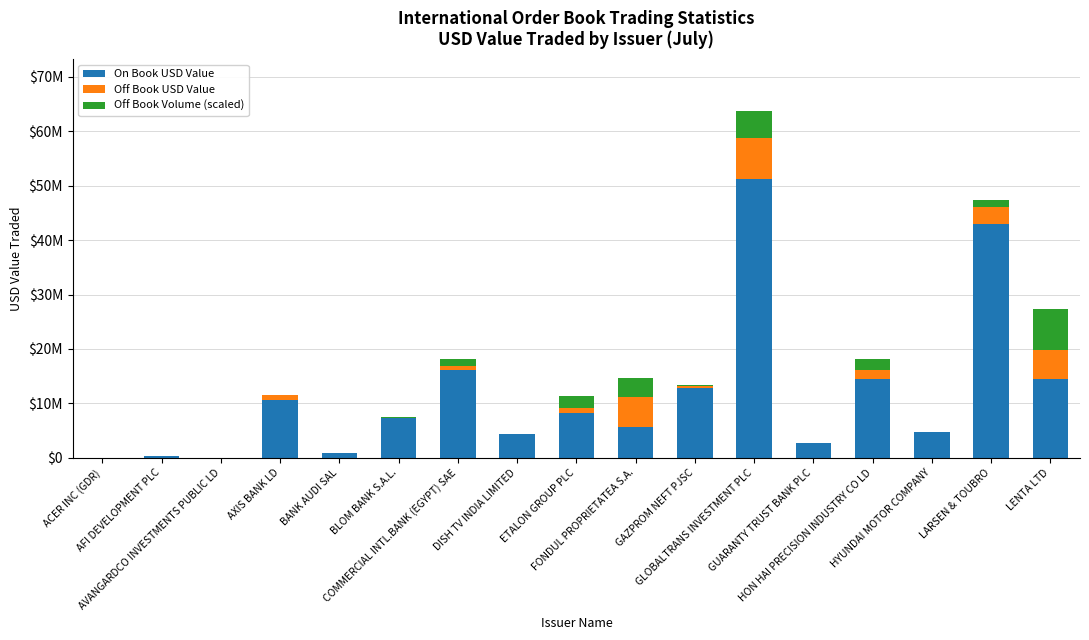

Are the bars horizontal?

No